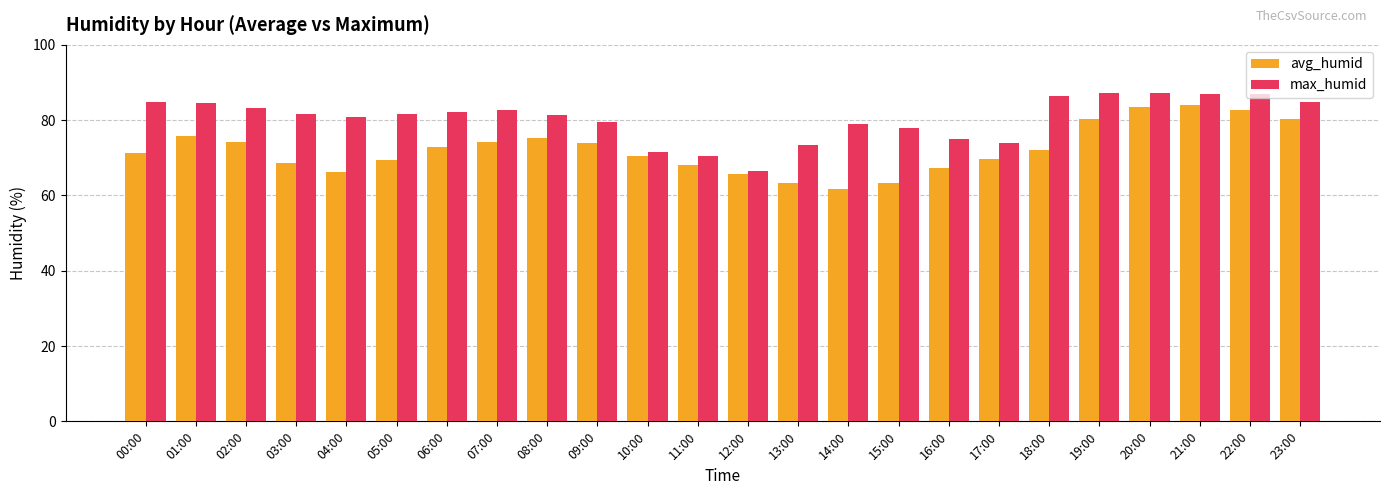

True or false: max_humid has a value of 73.5 at 13:00.

True